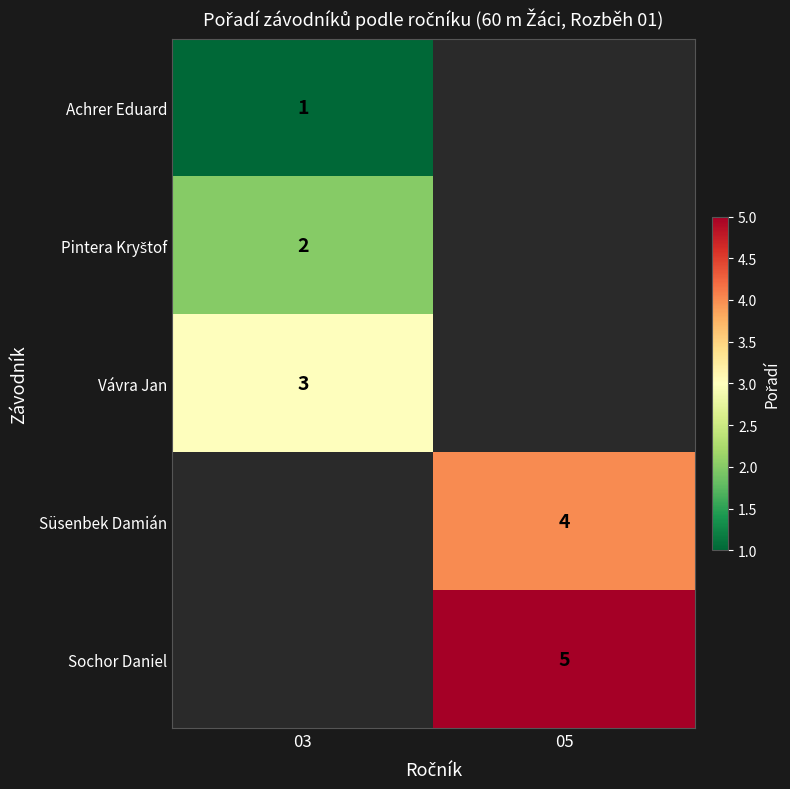

Is it true that Achrer Eduard equals 1 at 03?

True